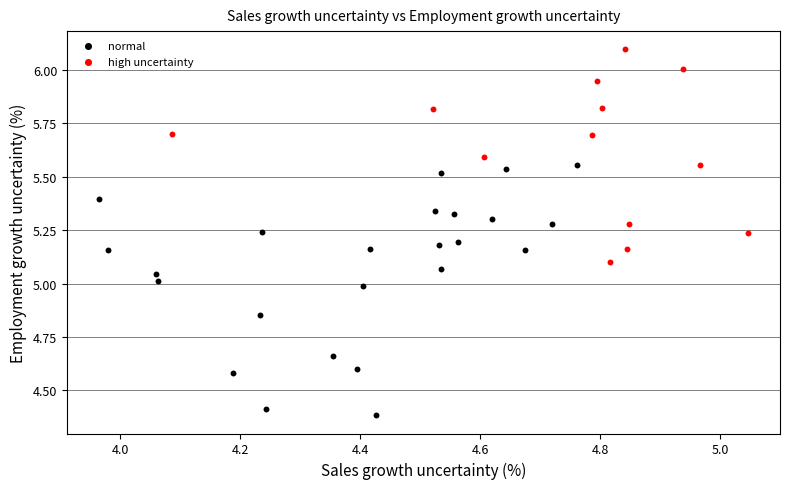

Which series contains the highest Y value?

high uncertainty